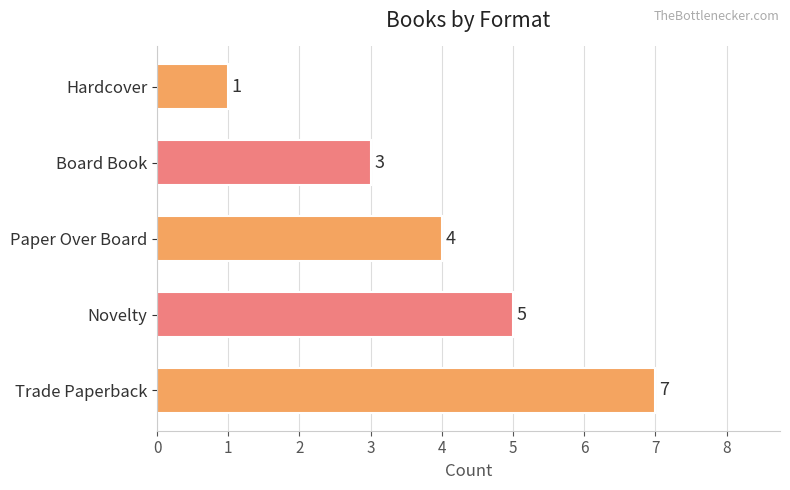

At which label is the value closest to 4?

Paper Over Board